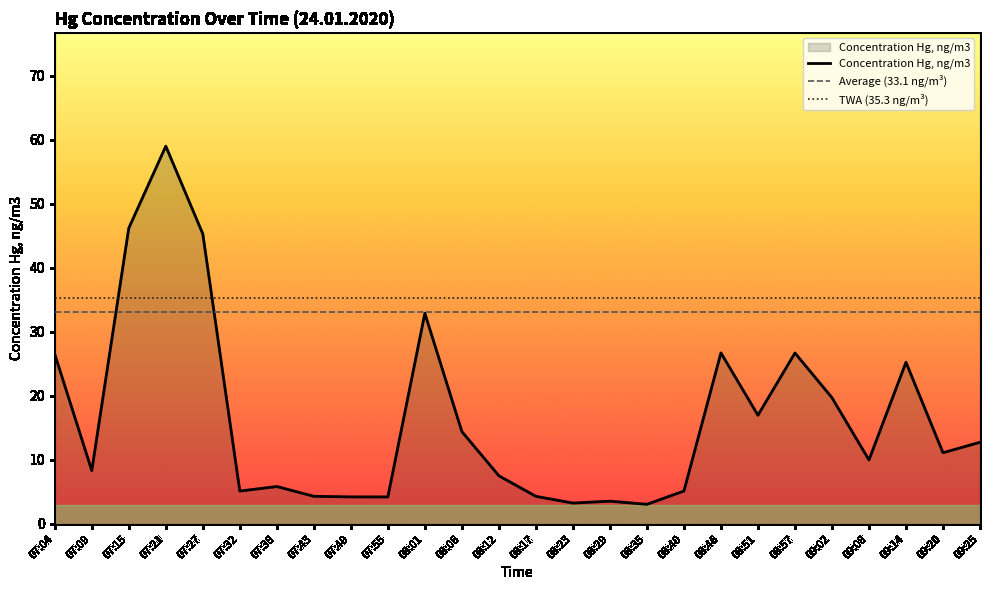

What is the label of the 3rd point from the left?

07:15